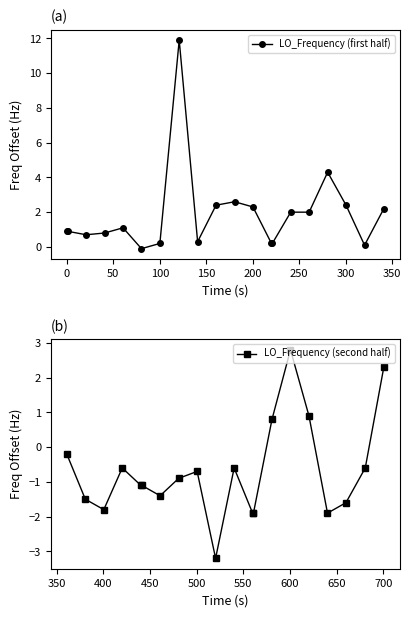

What is the lowest value of the LO_Frequency (second half) series?

-3.2